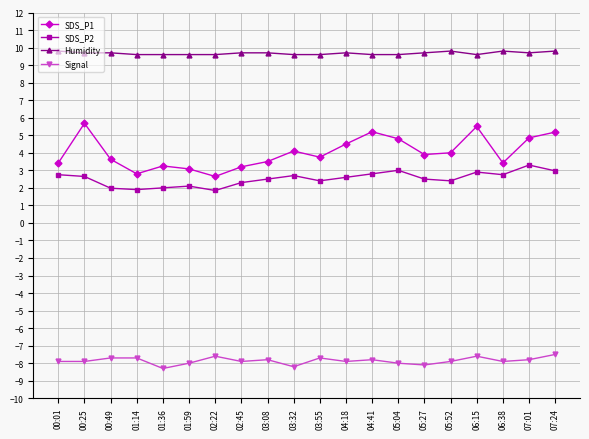

Does the chart display data point markers on the line(s)?

Yes